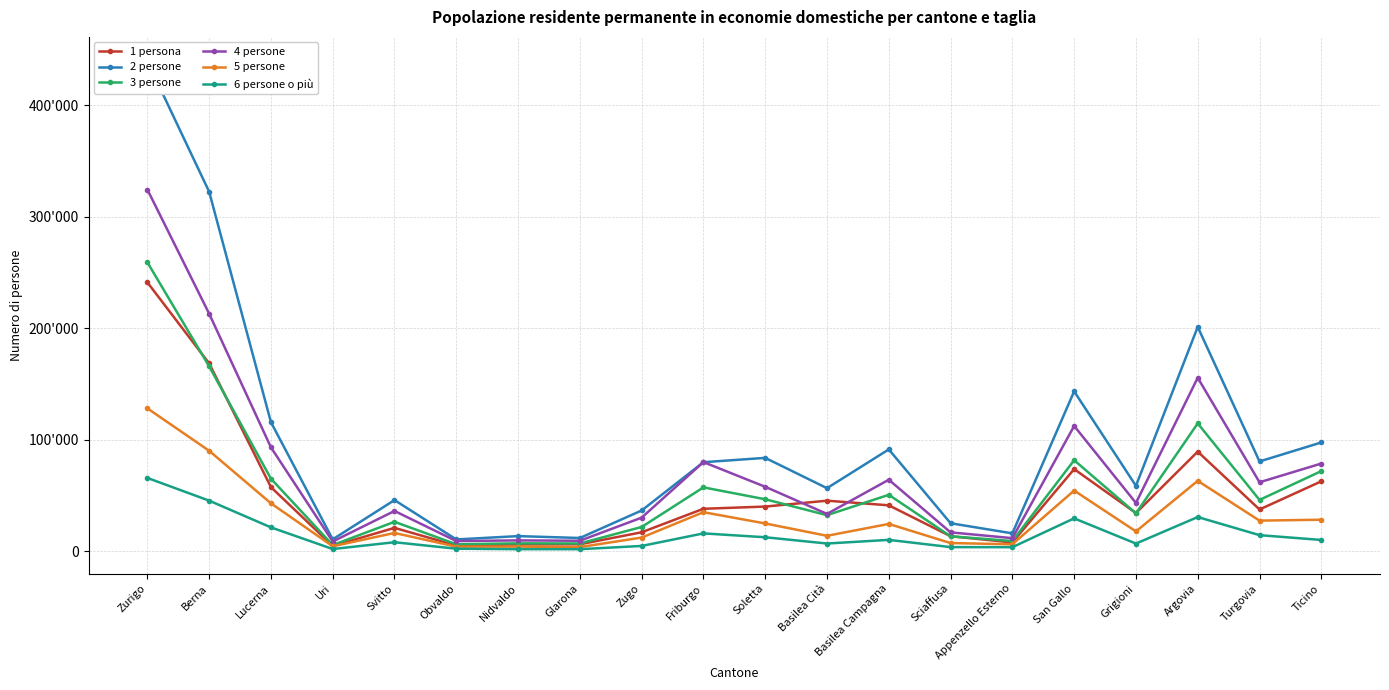

Which category has the highest value in the 1 persona series?

Zurigo